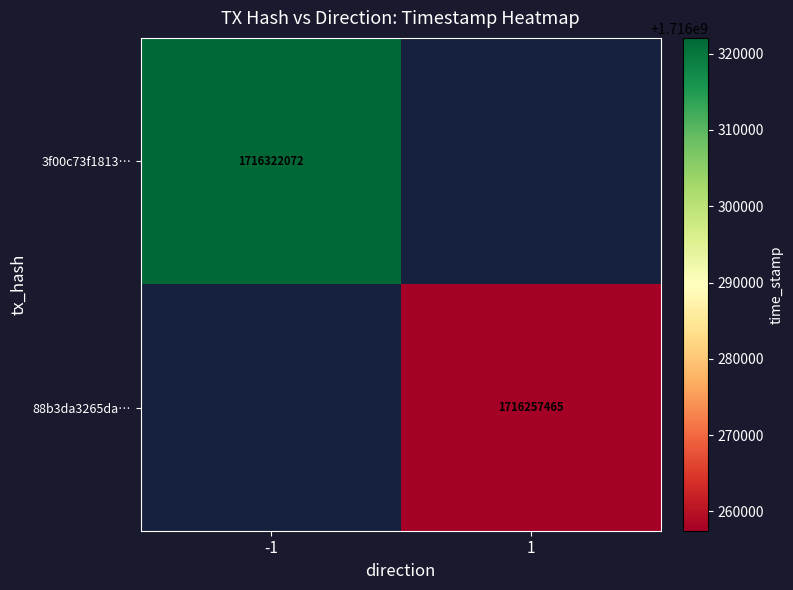

Is the value of 3f00c73f1813… at -1 greater than the value of 88b3da3265da… at 1?

Yes